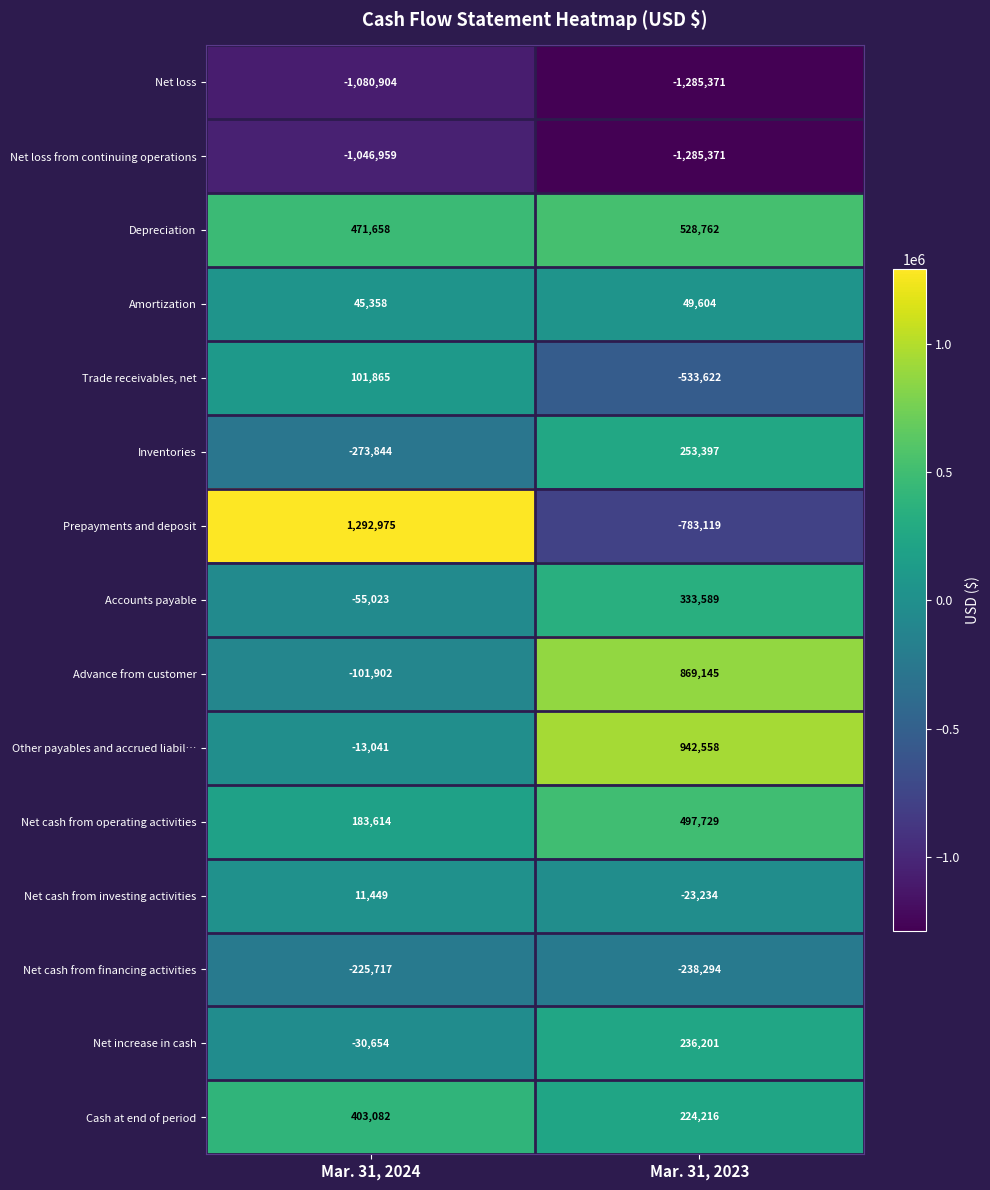

Which series has the largest range (max minus min)?

Prepayments and deposit